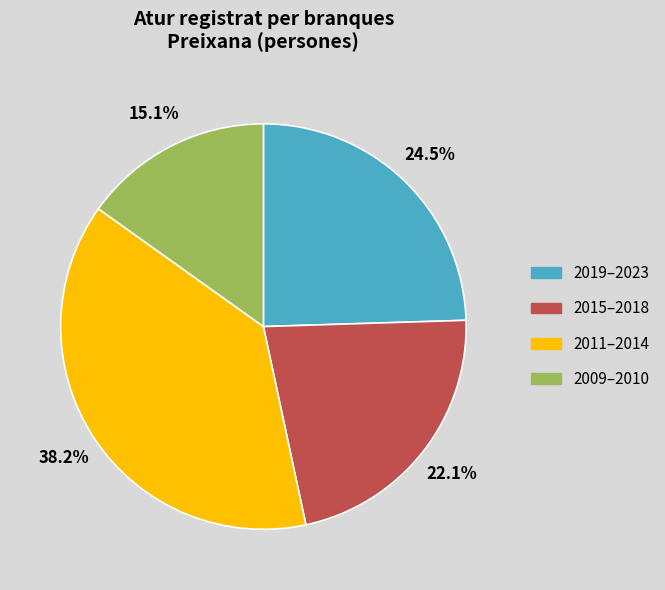

Count the number of slices in the pie.

4